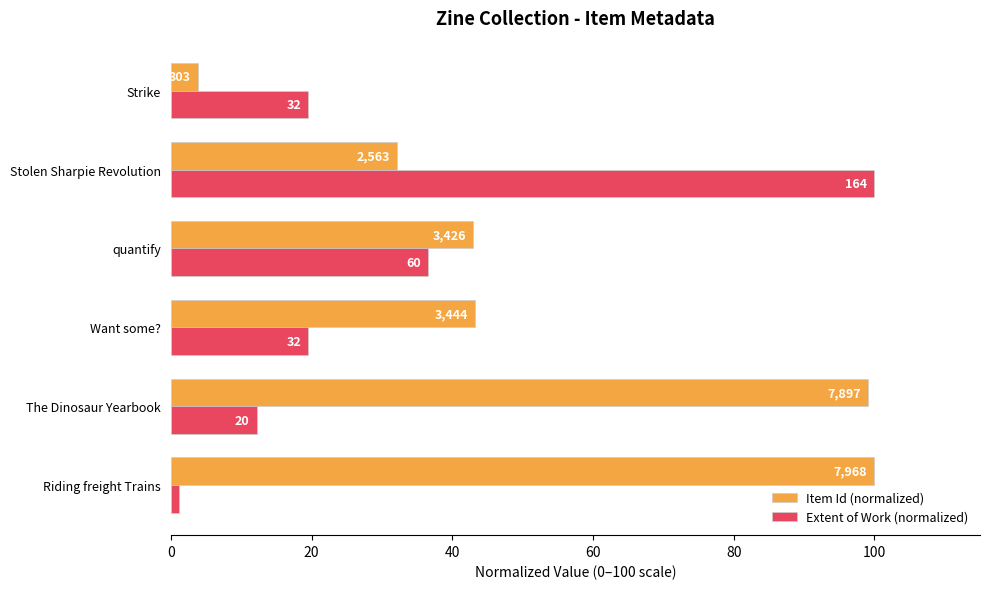

Rank the series by their maximum value, from lowest to highest.

Item Id (normalized), Extent of Work (normalized)